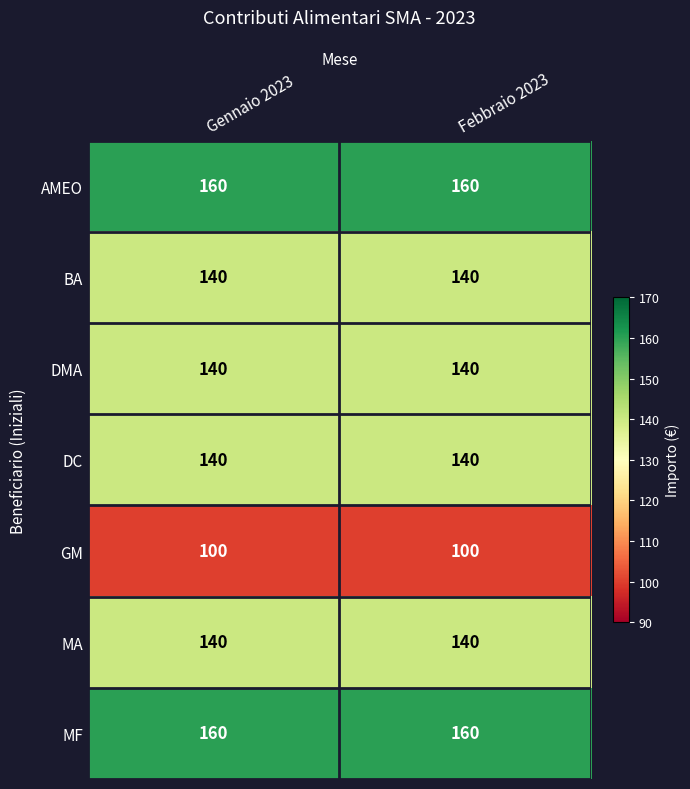

Is the value of MF at Febbraio 2023 greater than the value of MA at Gennaio 2023?

Yes